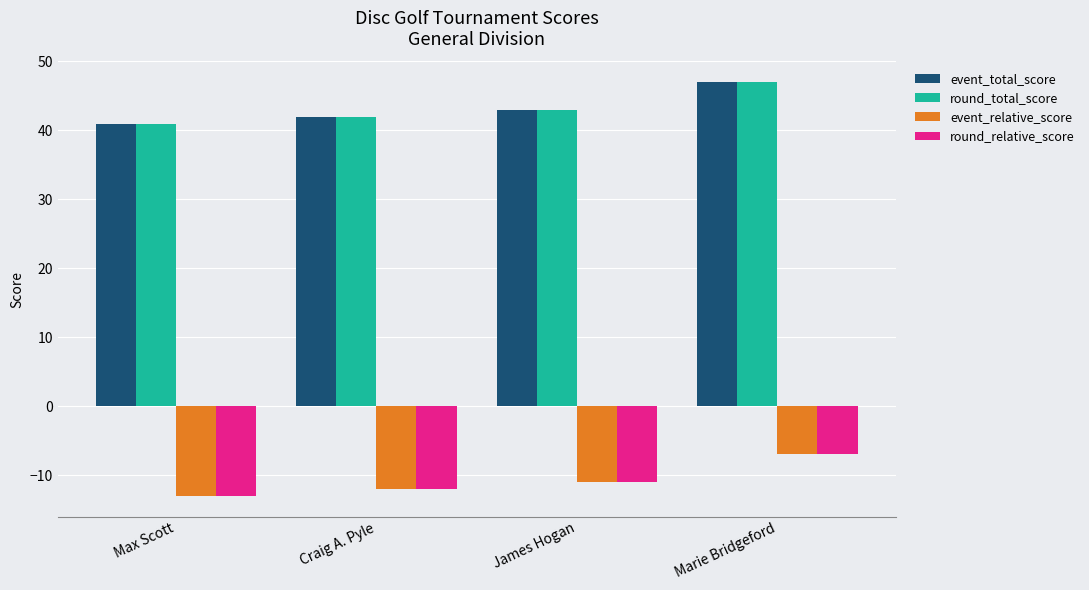

List the labels in order of event_relative_score value, largest first.

Marie Bridgeford, James Hogan, Craig A. Pyle, Max Scott